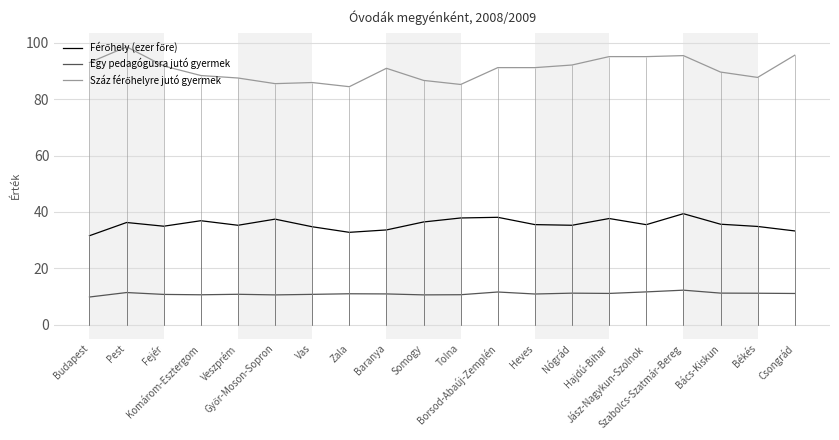

Which series changed the most between Baranya and Békés?

Száz férőhelyre jutó gyermek